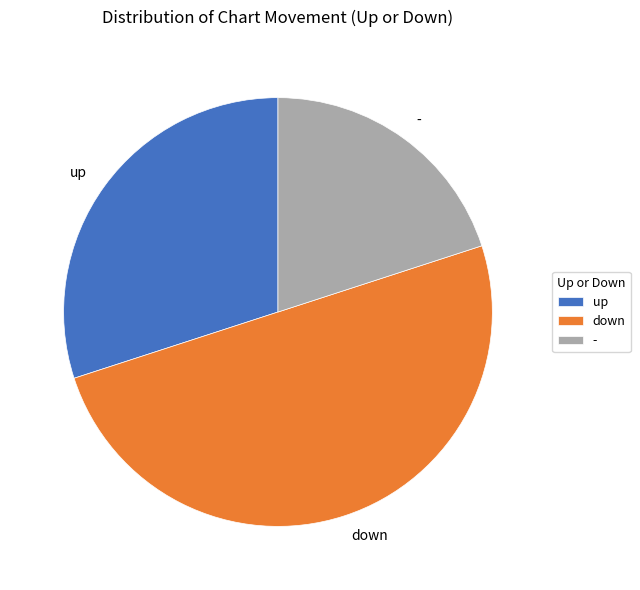

Rank the categories by value from lowest to highest.

-, up, down